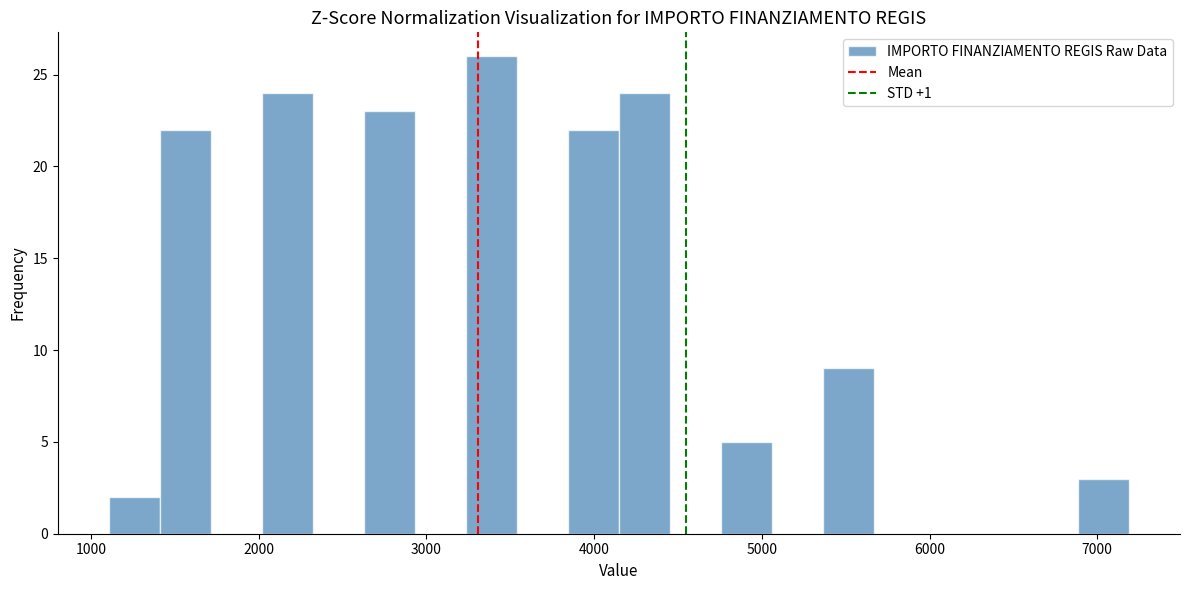

Around what value on the x-axis is the tallest bar? Give the approximate position of its centre, as read against the axis.

3400